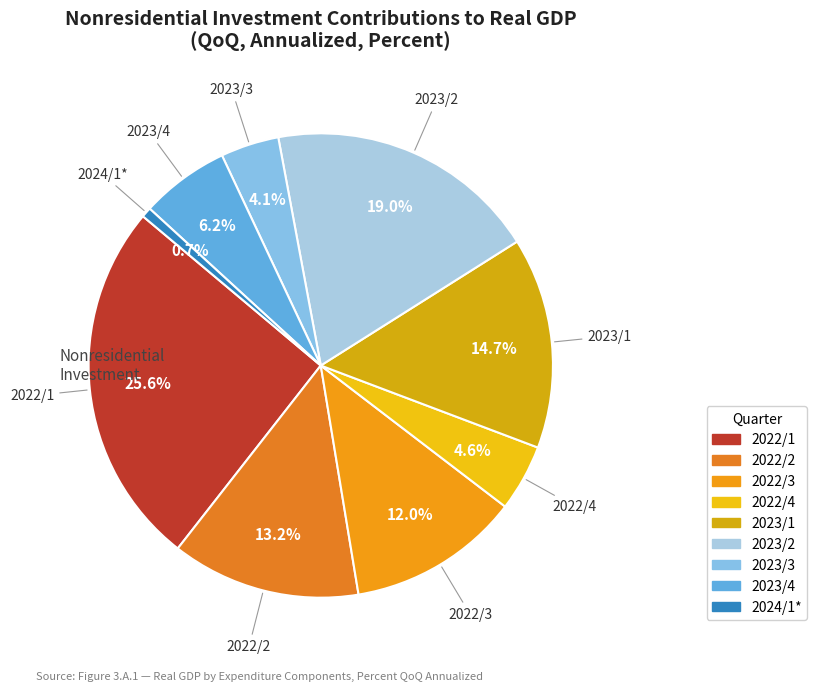

Is the sum of 2023/3 and 2024/1* greater than half?

No